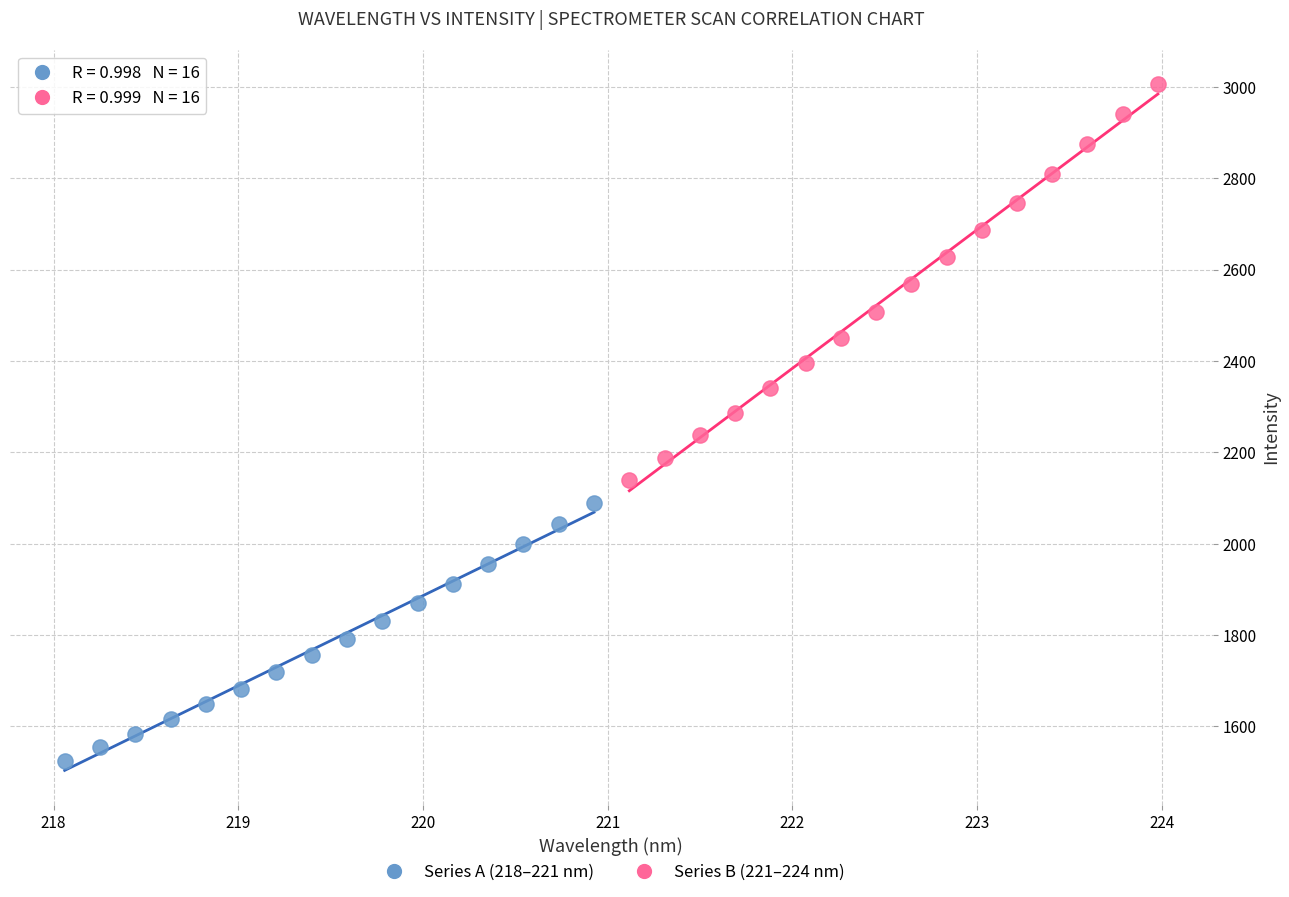

Which series contains the highest Y value?

Series B (221–224 nm)